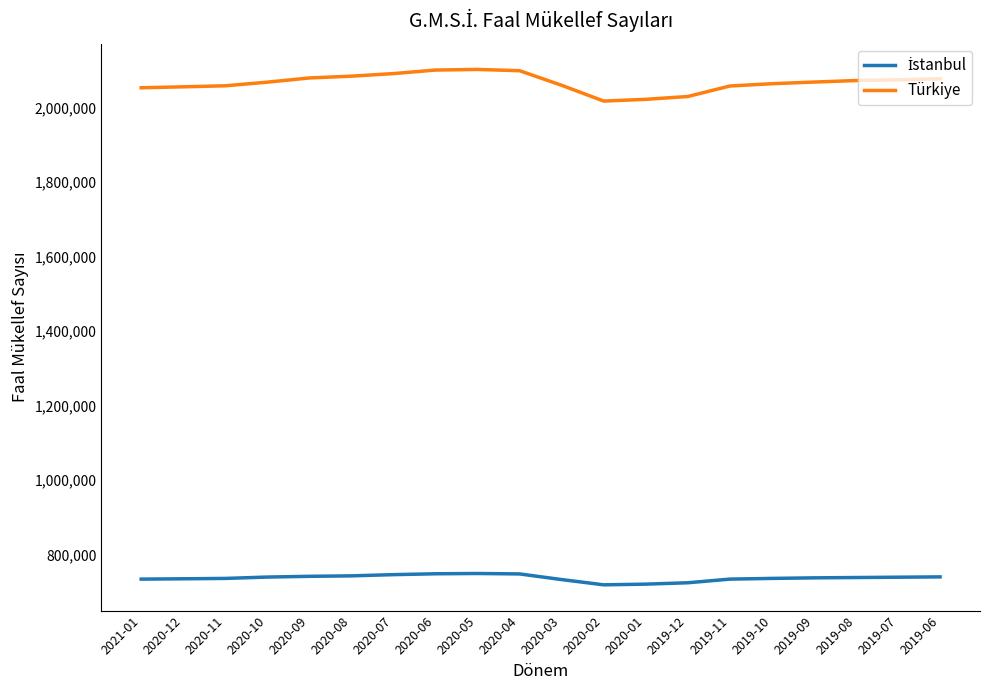

Which series has the largest total across all categories?

Türkiye